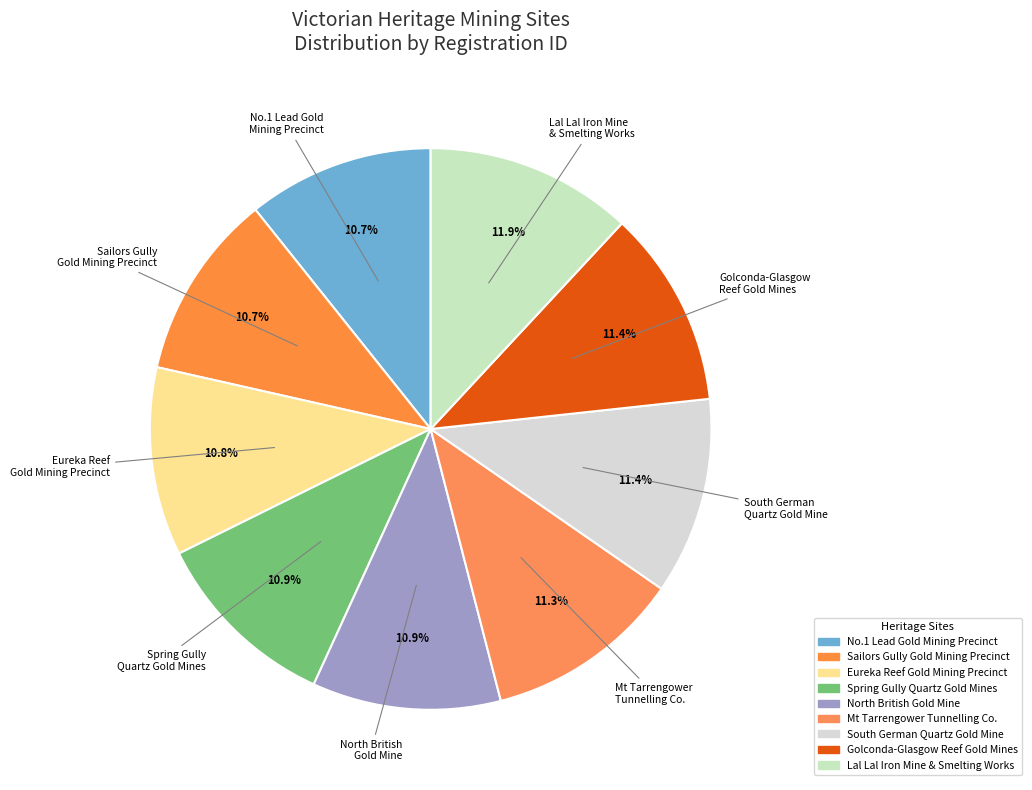

Which slice is the smallest?

NUMBER ONE LEAD GOLD MINING PRECINCT